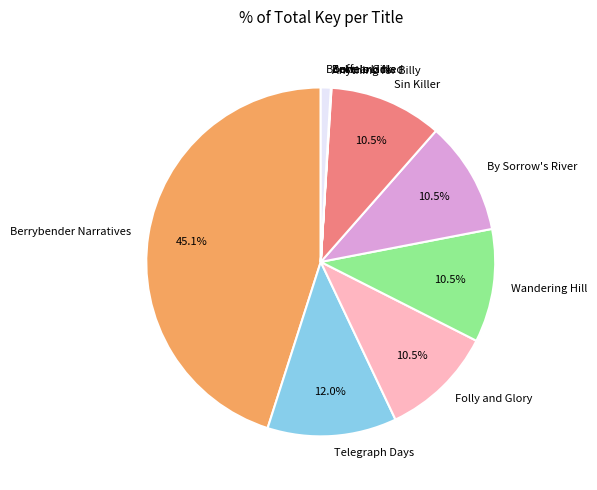

What is the largest slice in the pie chart?

Berrybender Narratives